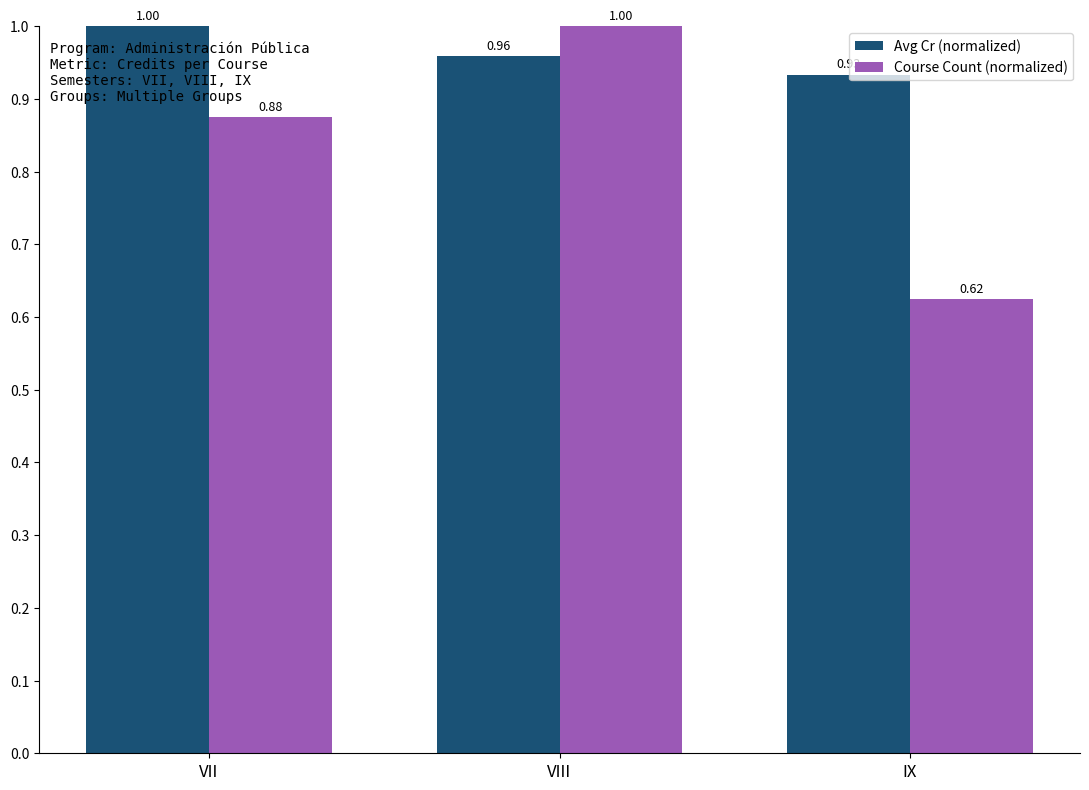

At which label does Course Count (normalized) reach its peak?

VIII